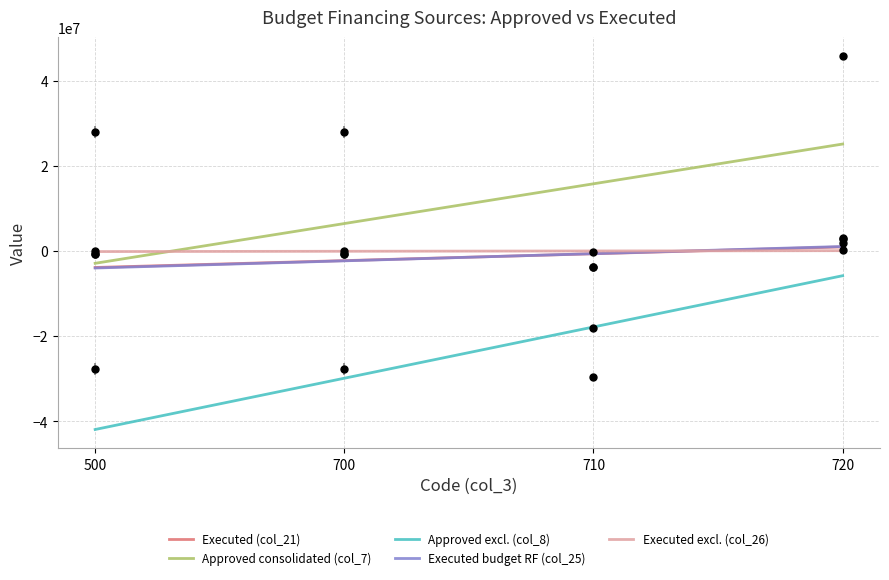

Which series has the largest total across all categories?

Approved consolidated (col_7)